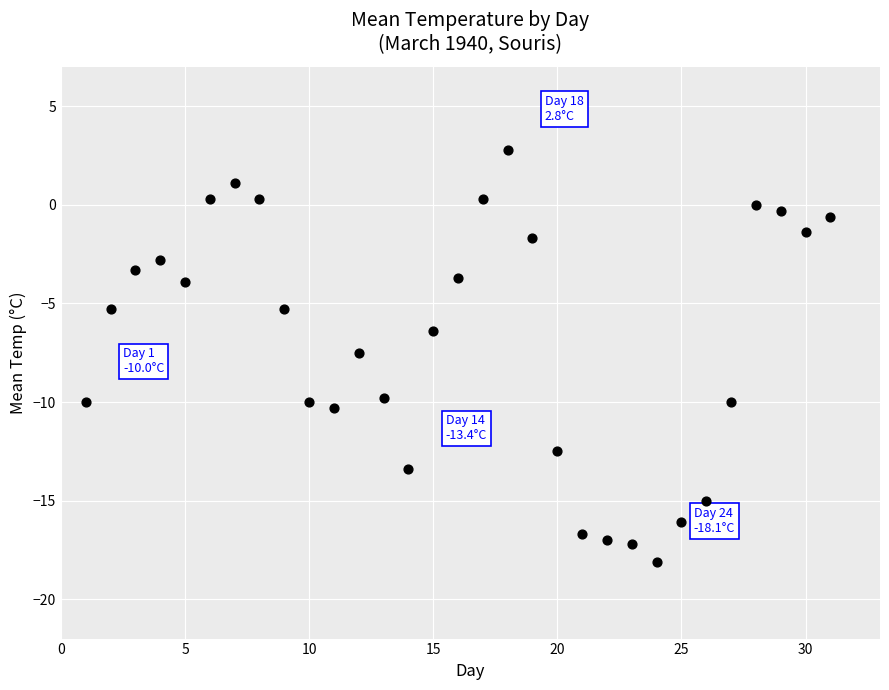

What is the range of X values (max minus min)?

30.0